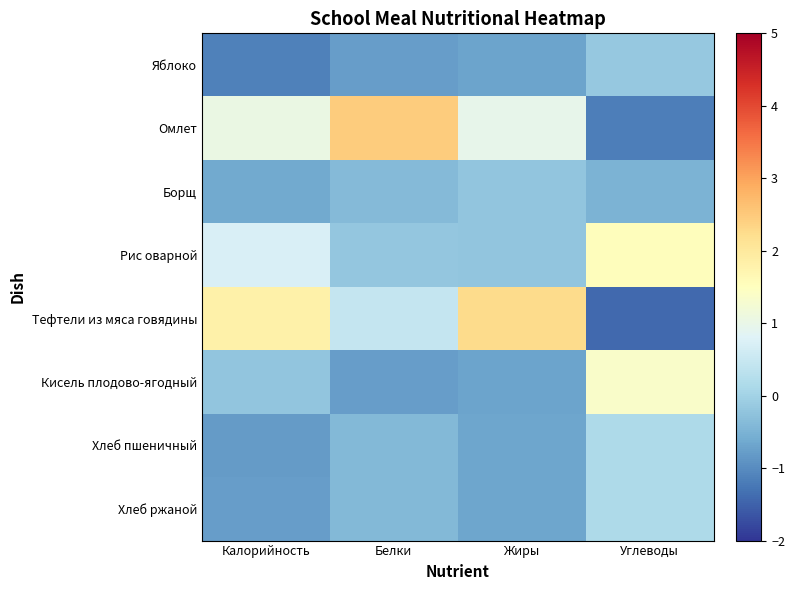

Rank the series by their maximum value, from highest to lowest.

Омлет, Тефтели из мяса говядины, Рис оварной, Кисель плодово-ягодный, Хлеб пшеничный, Хлеб ржаной, Яблоко, Борщ